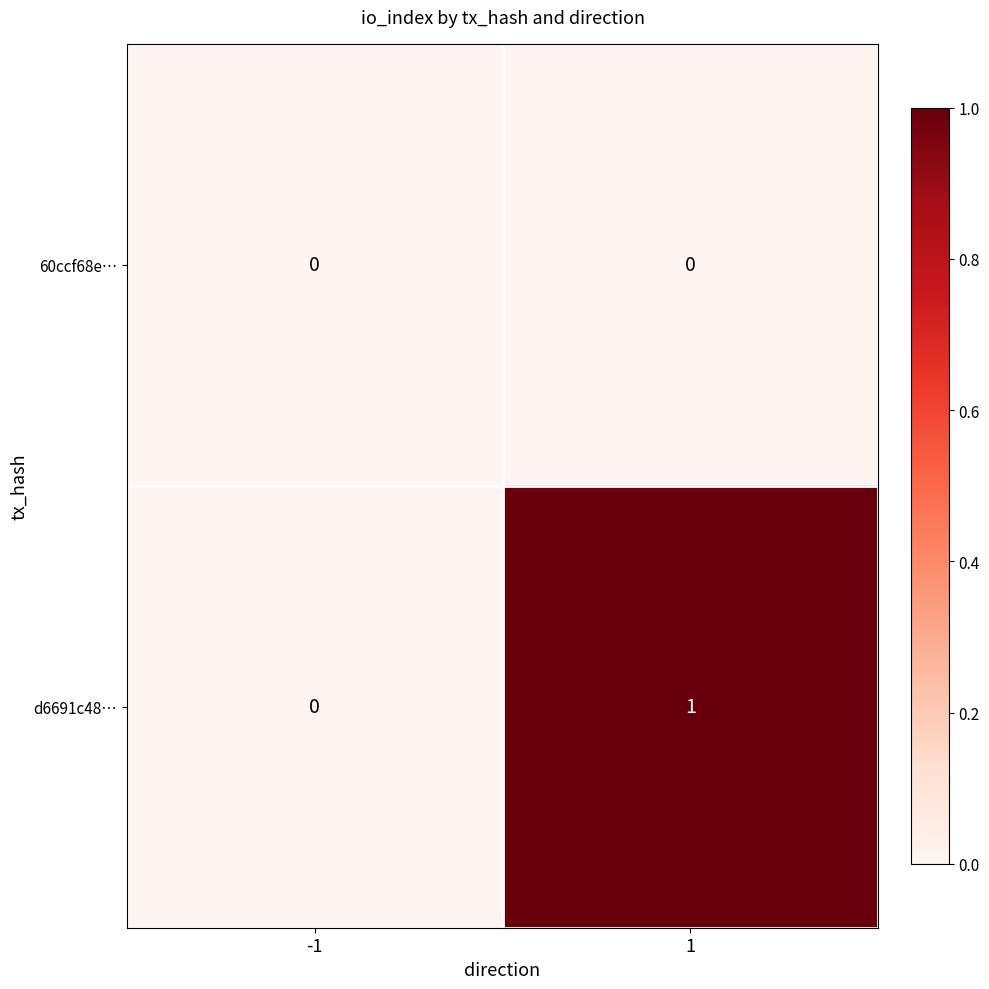

Count the number of data series in this chart.

2